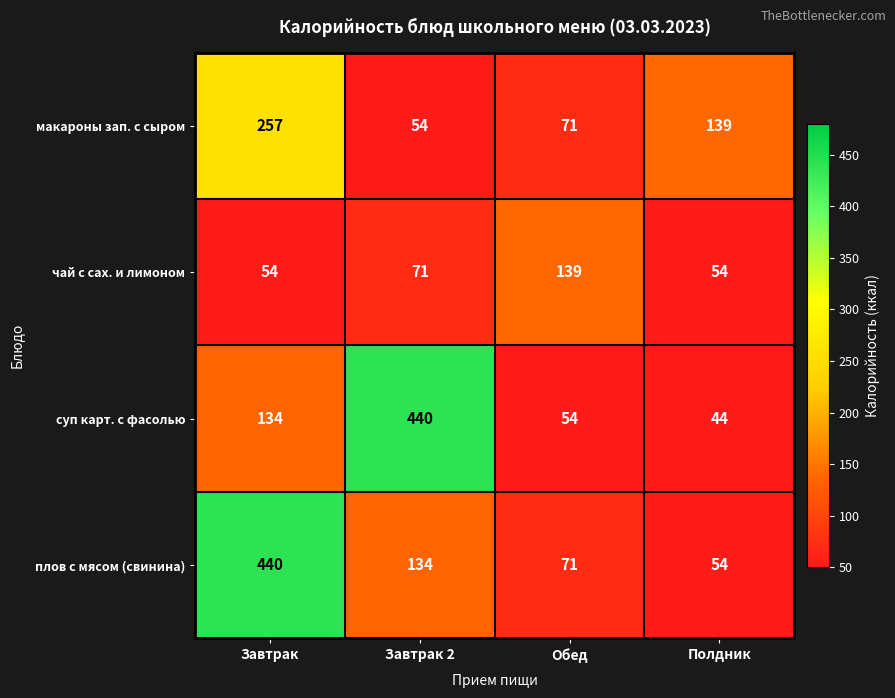

What is the sum of all макароны зап. с сыром values?

521